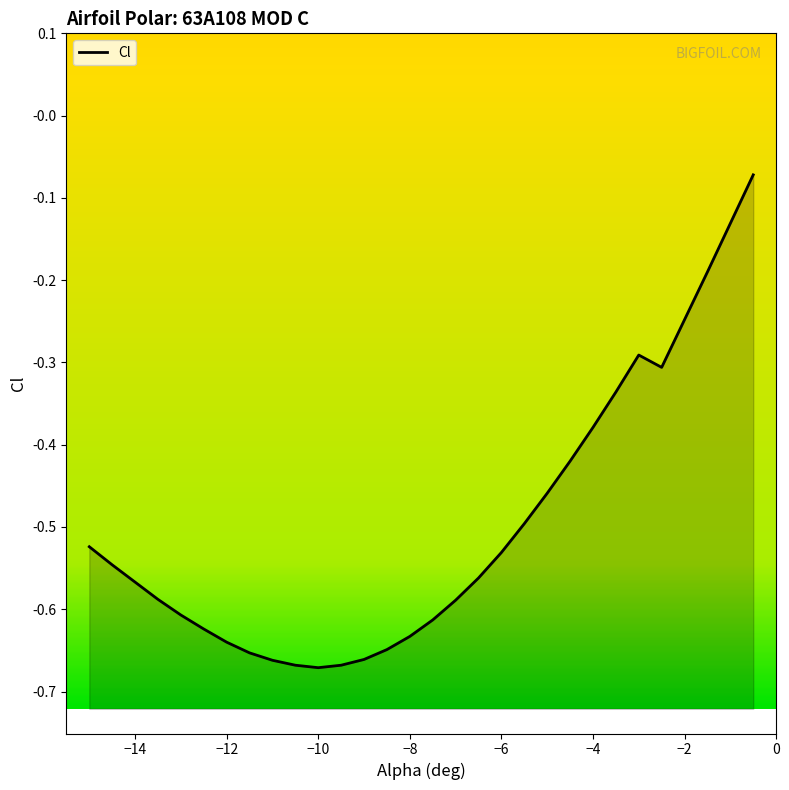

What is the value of the 12th point from the left?

-0.7